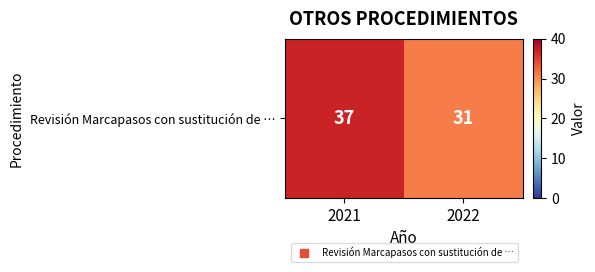

The value at 2022 is 8. True or false?

False